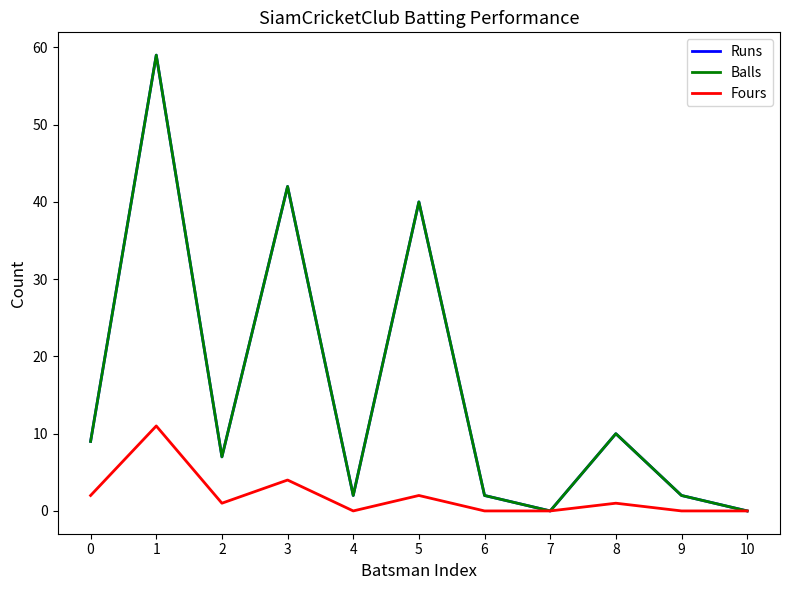

Between 7 and 10, which series saw the biggest shift?

Runs